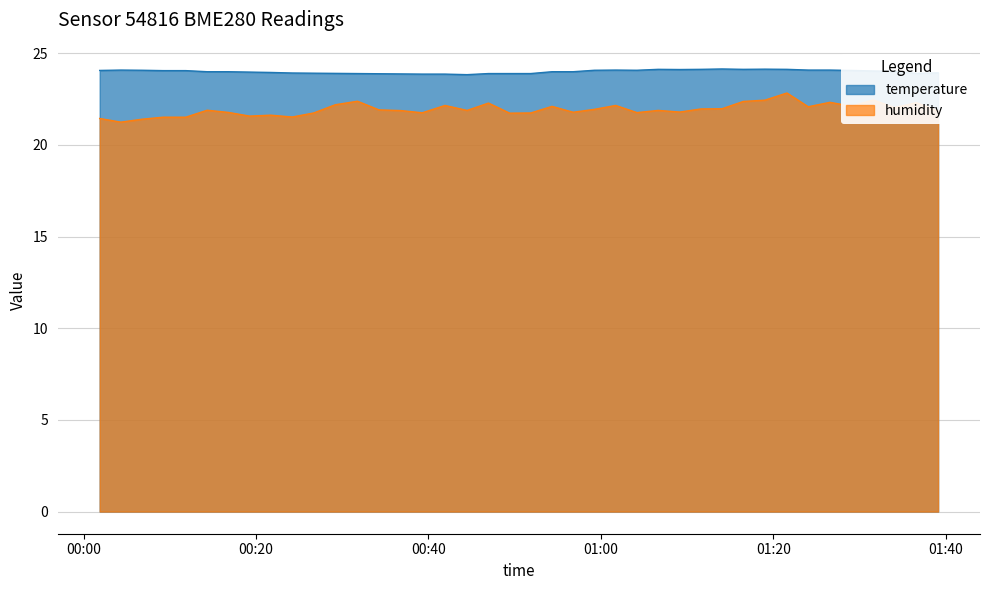

Rank the series by their maximum value, from lowest to highest.

humidity, temperature